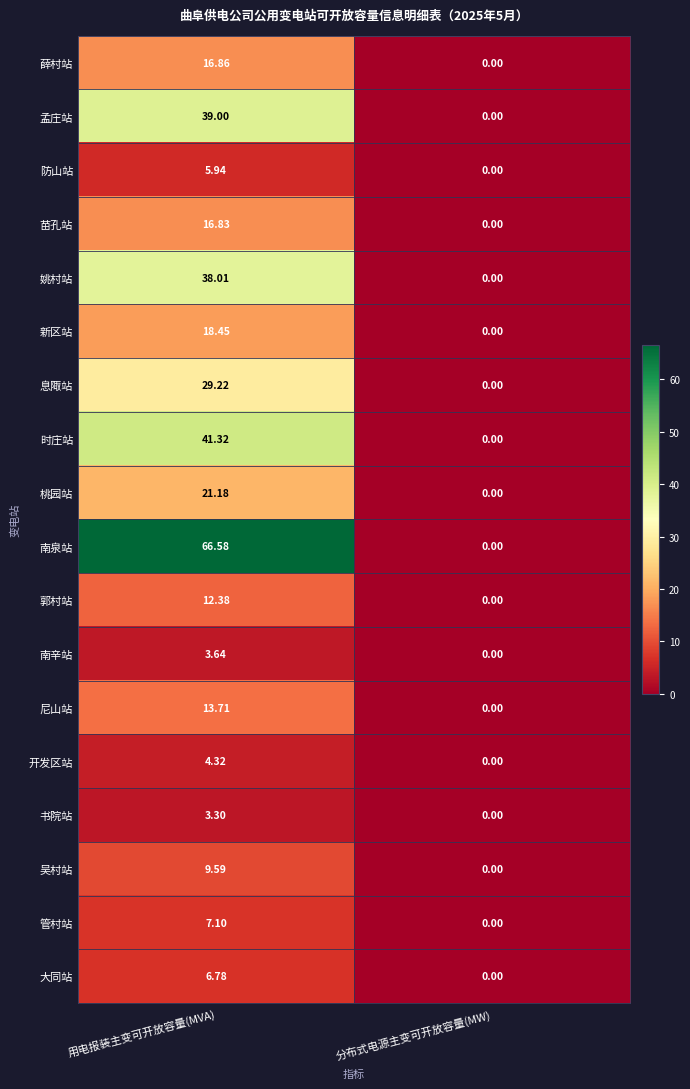

At which label is 姚村站 closest to 19?

分布式电源主变可开放容量(MW)